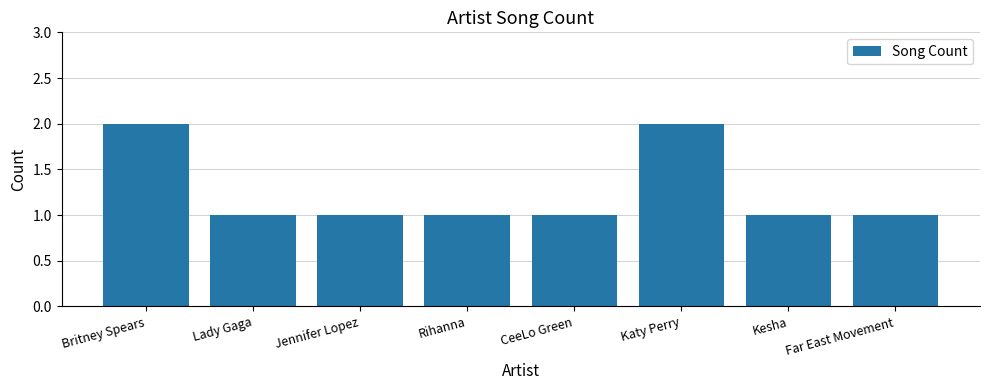

What position from the right is Katy Perry?

3